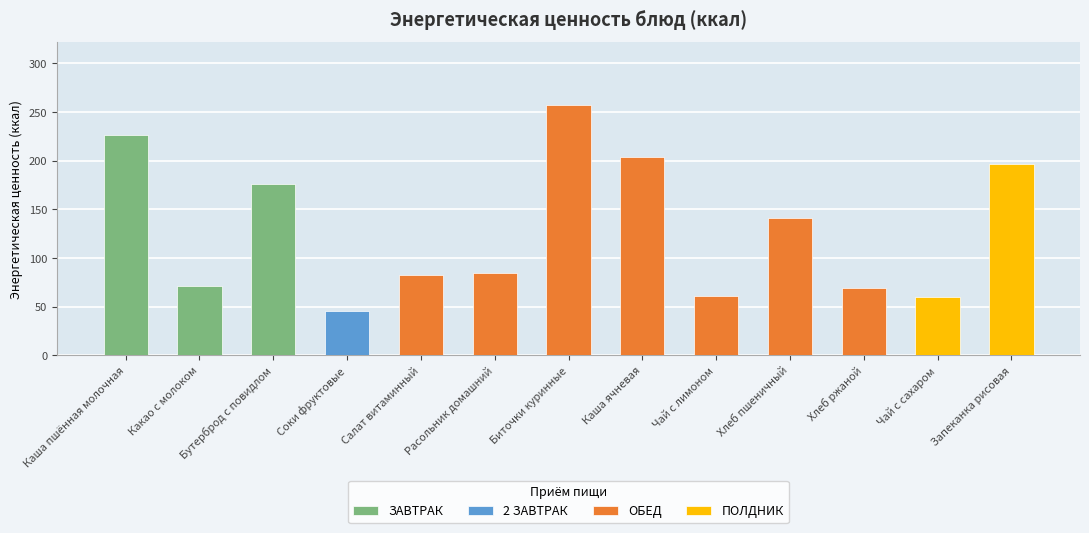

What is the sum of the values at Каша ячневая and Чай с лимоном?

264.3